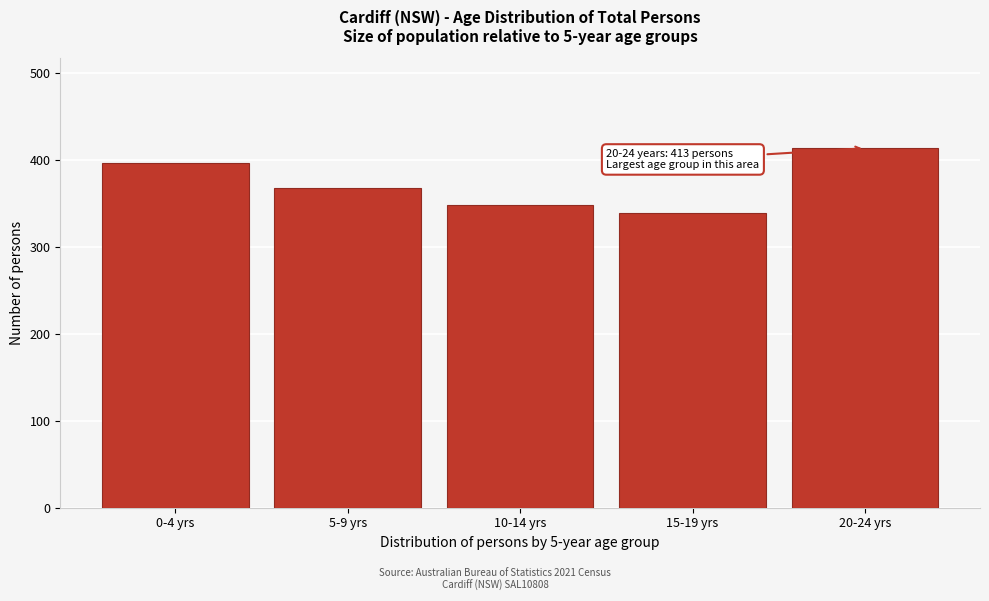

Reading left to right, transcribe all the data shown in this chart.

0-4 yrs=396	5-9 yrs=367	10-14 yrs=348	15-19 yrs=339	20-24 yrs=413